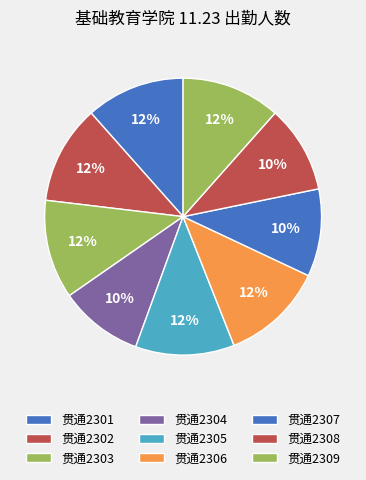

How many slices are in this pie chart?

9